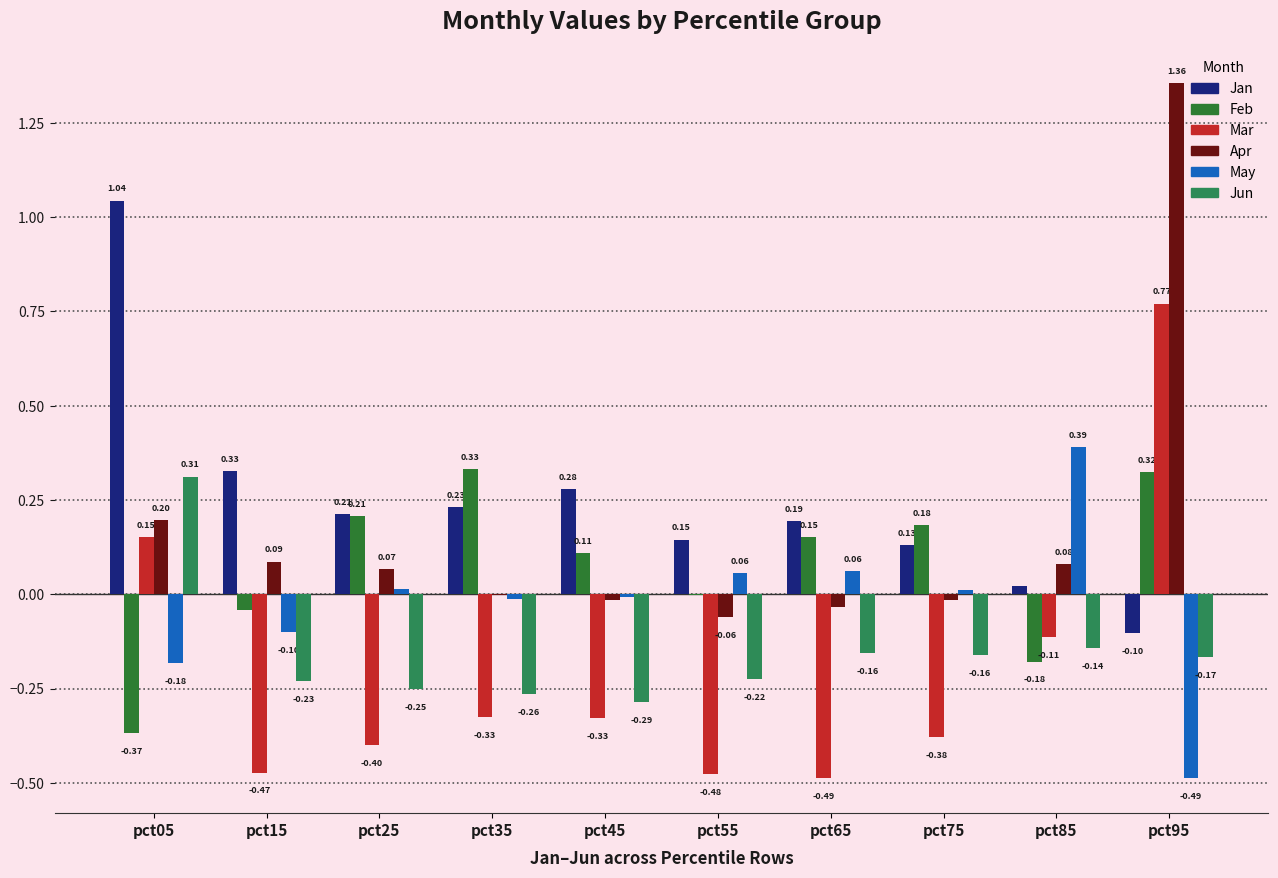

How many groups of bars are there?

10